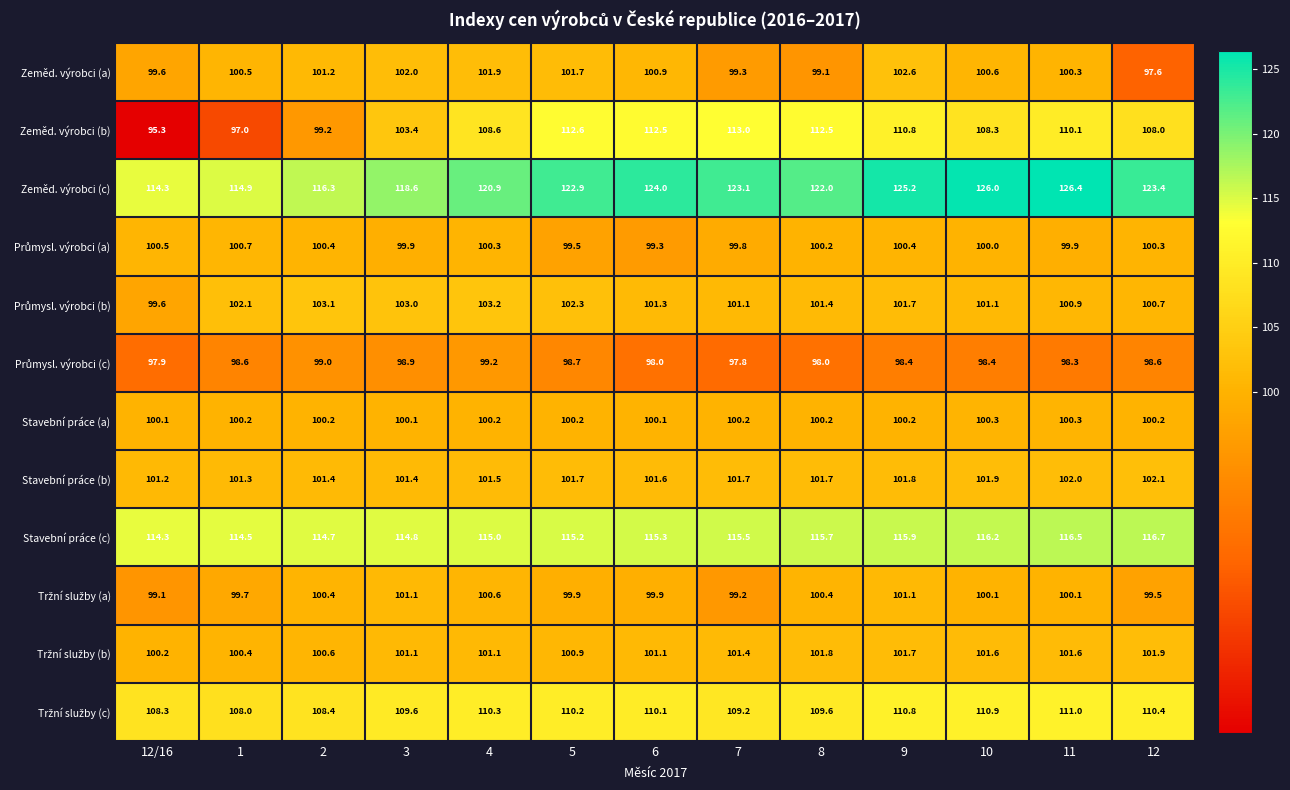

What is the sum of all Zeměd. výrobci (a) values?

1307.3